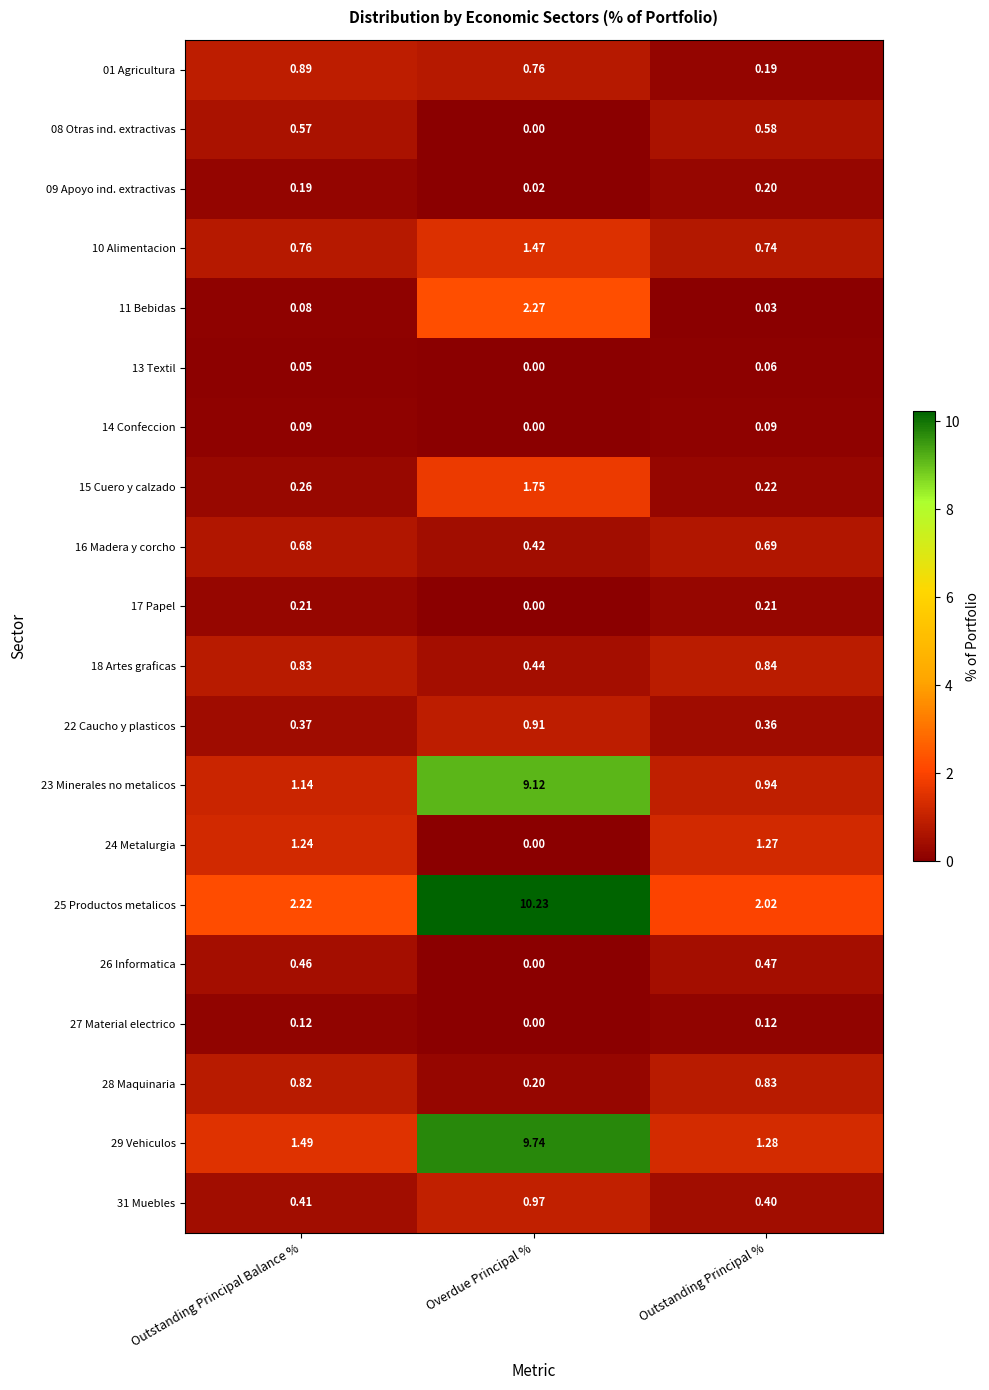

Rank the categories by 16 Madera y corcho value from lowest to highest.

Overdue Principal %, Outstanding Principal Balance %, Outstanding Principal %